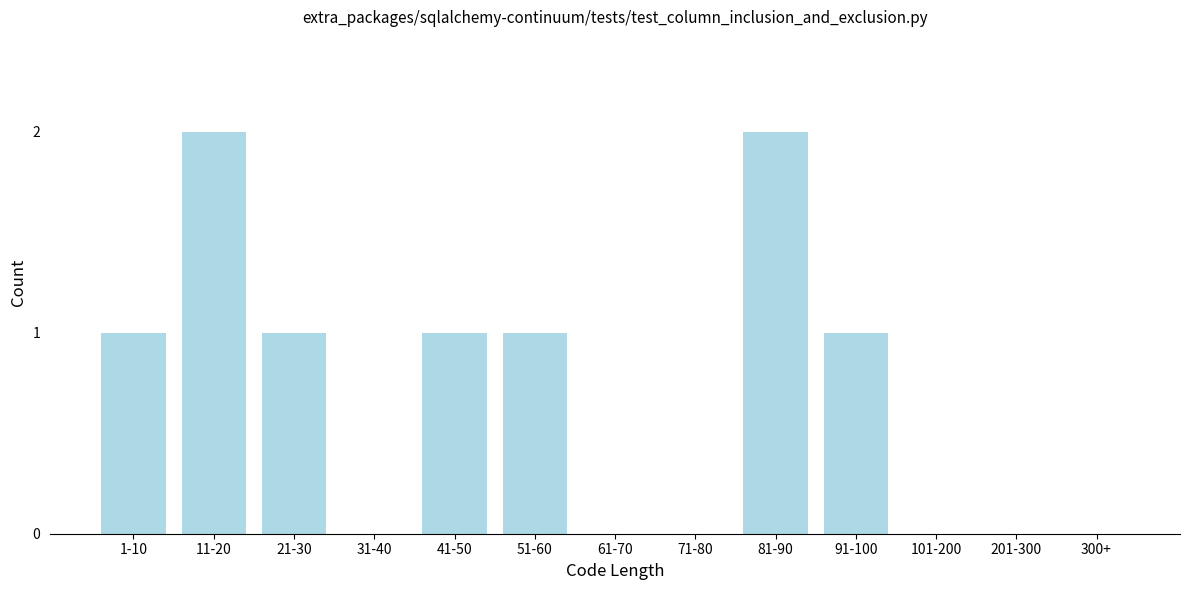

Reading left to right, transcribe all the data shown in this chart.

1-10=1	11-20=2	21-30=1	31-40=0	41-50=1	51-60=1	61-70=0	71-80=0	81-90=2	91-100=1	101-200=0	201-300=0	300+=0